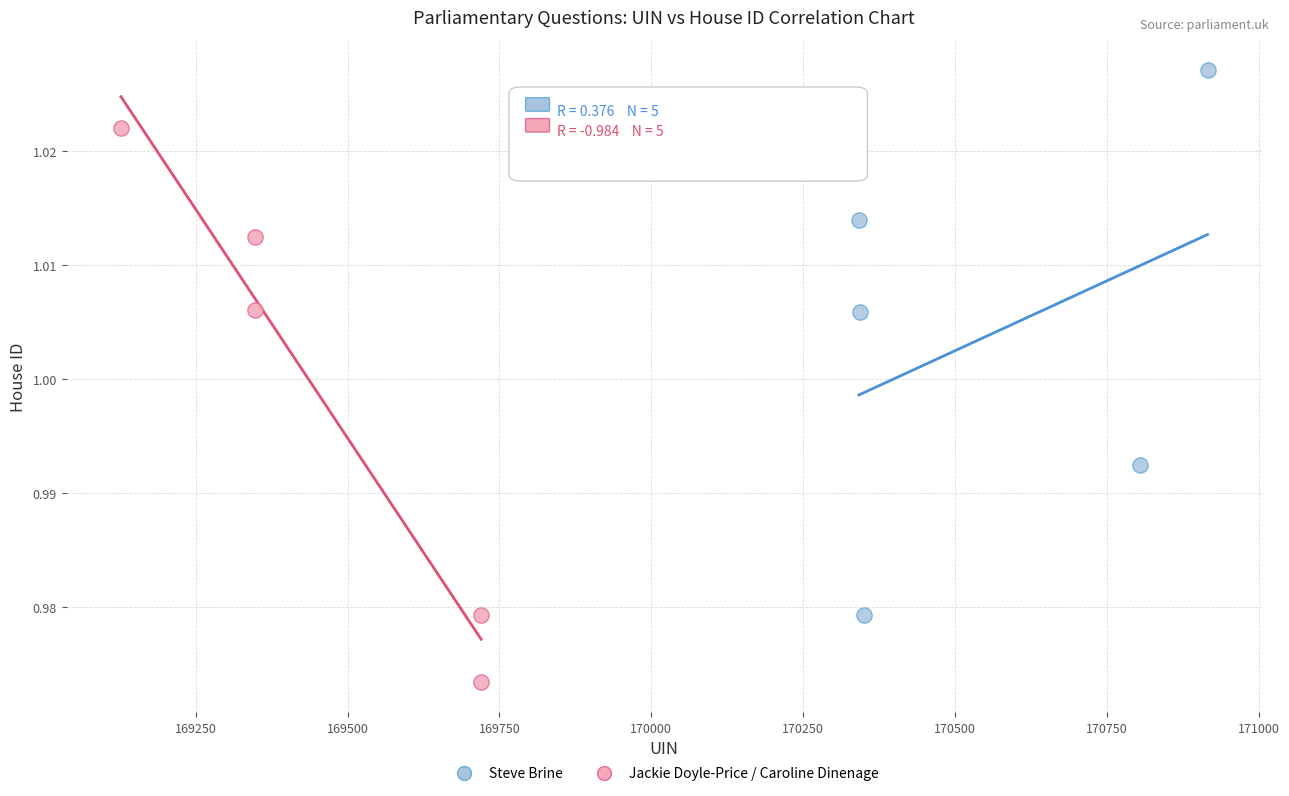

Which series reaches the minimum Y coordinate?

Jackie Doyle-Price / Caroline Dinenage